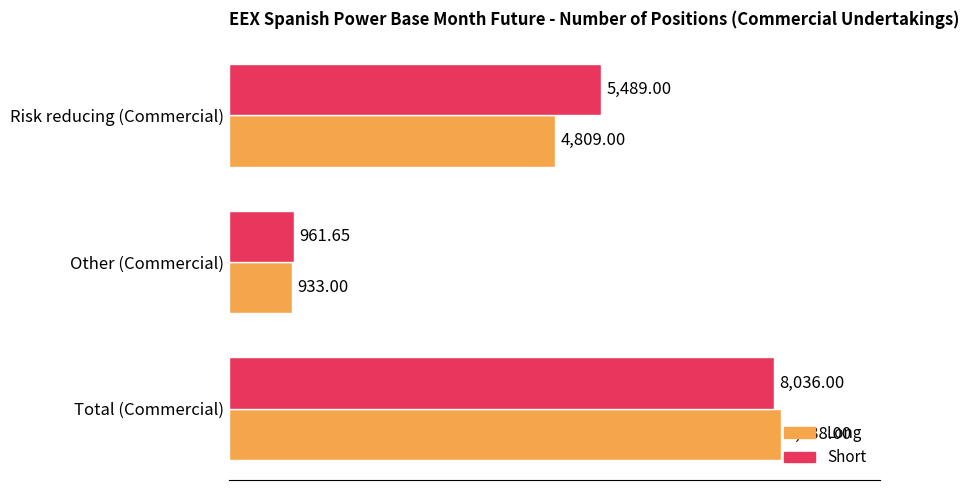

At which category does the chart reach its peak across all series?

Total (Commercial)